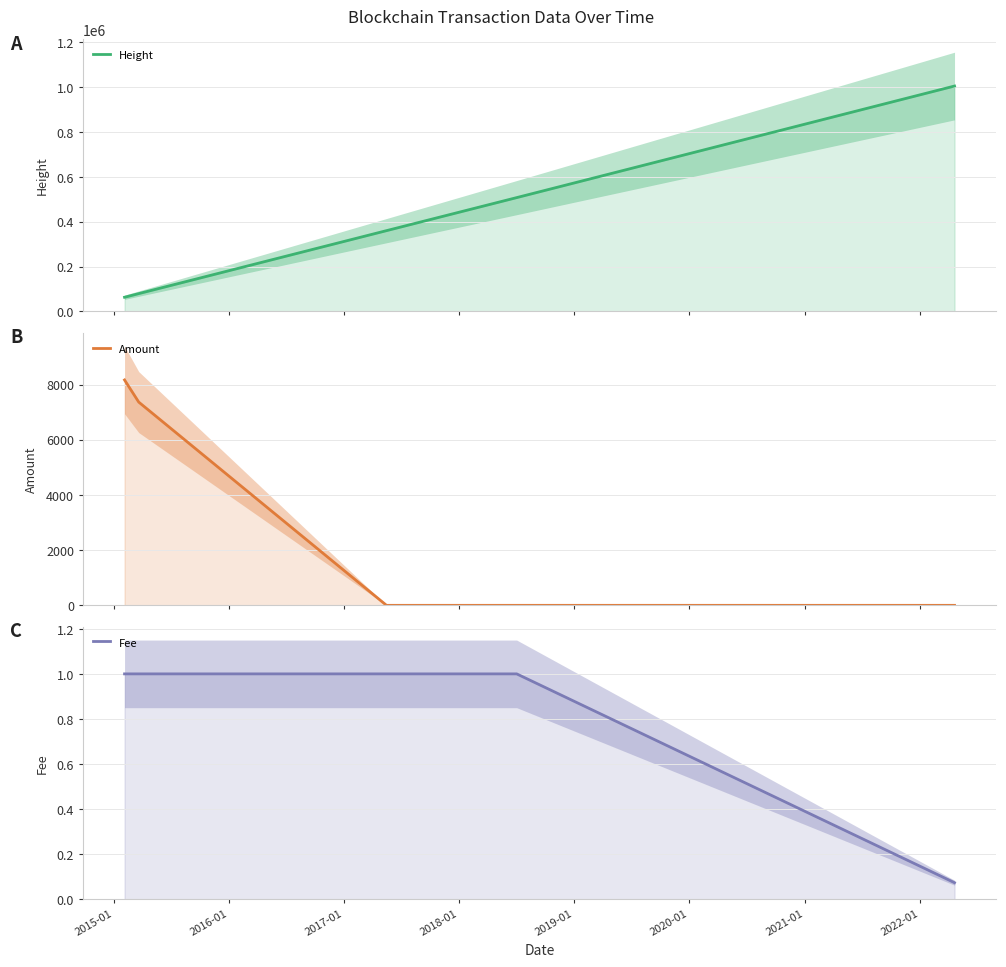

True or false: Height has more than 2 points higher than both neighbors.

False